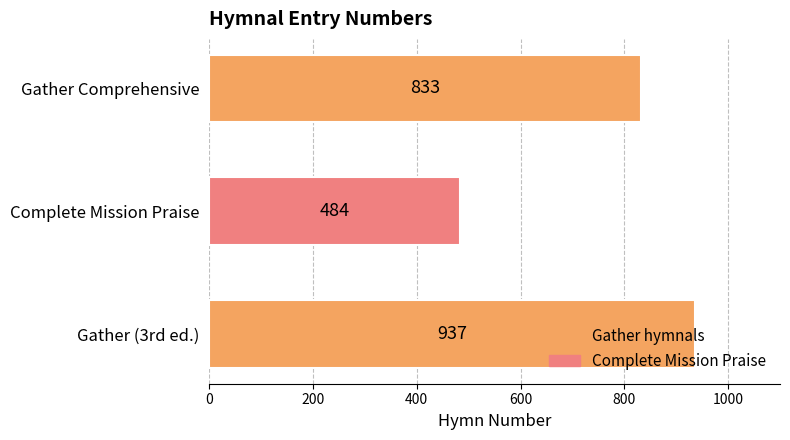

What is the greatest value displayed?

937